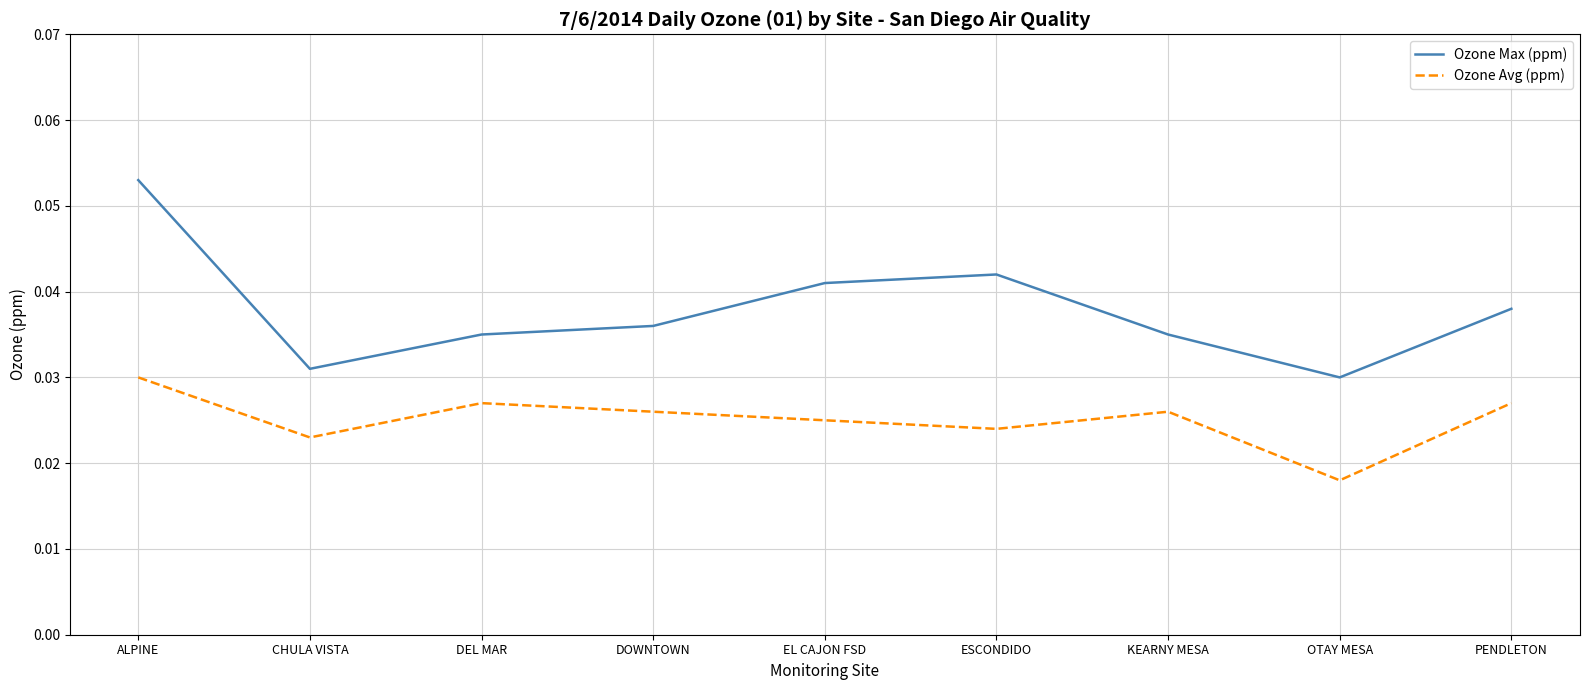

At OTAY MESA, list the series in order from largest to smallest.

Ozone Max (ppm), Ozone Avg (ppm)